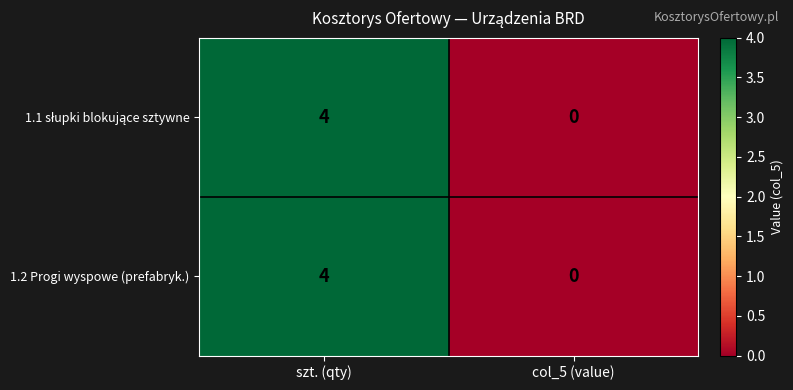

How many series are shown in this chart?

2